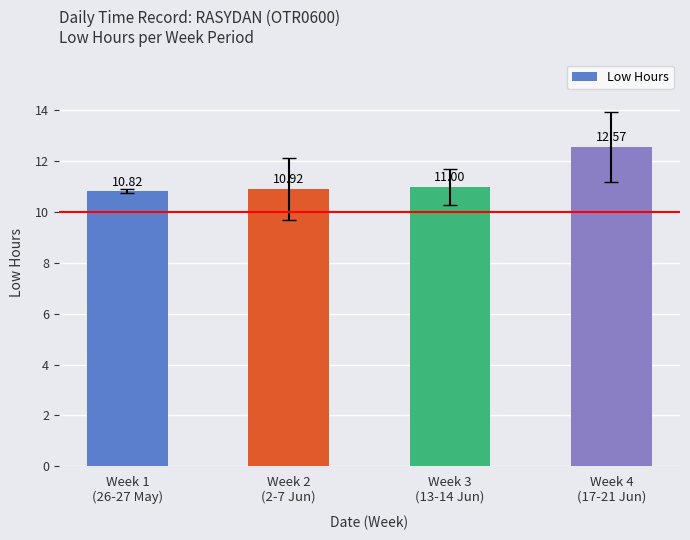

What is the smallest value displayed?

10.8